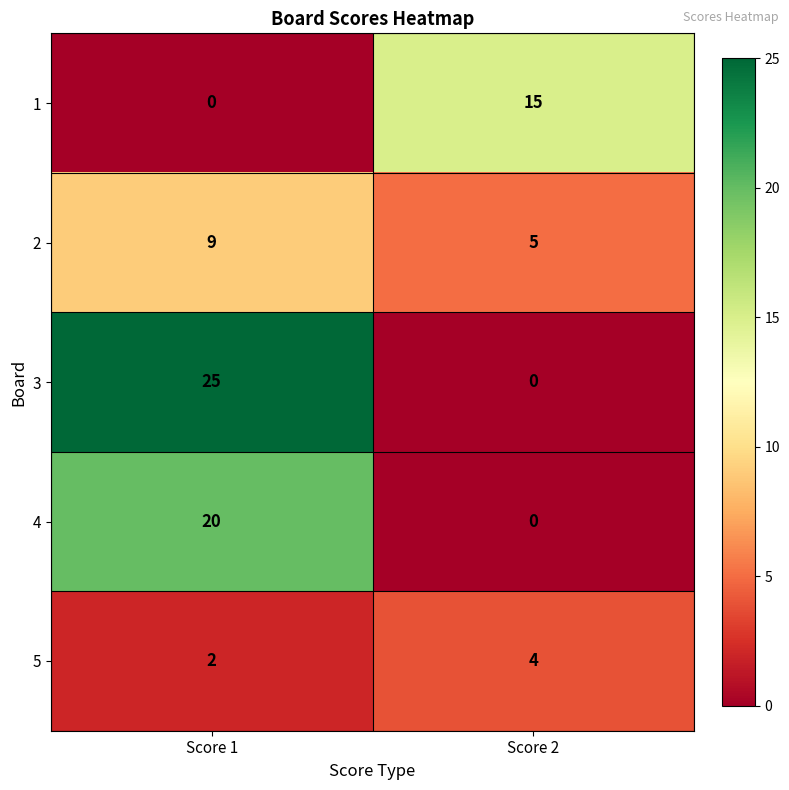

Rank the series by their maximum value, from lowest to highest.

5, 2, 1, 4, 3